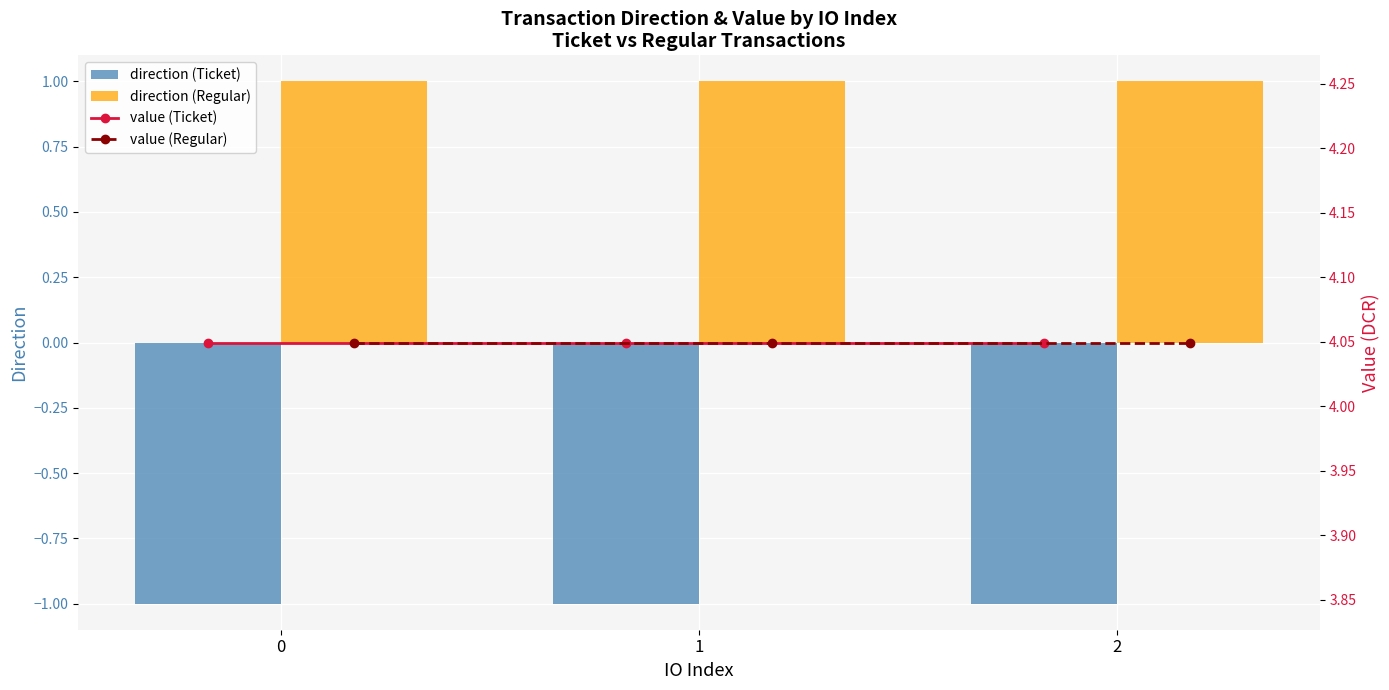

Is it true that direction (Regular) equals 1 at 2?

True